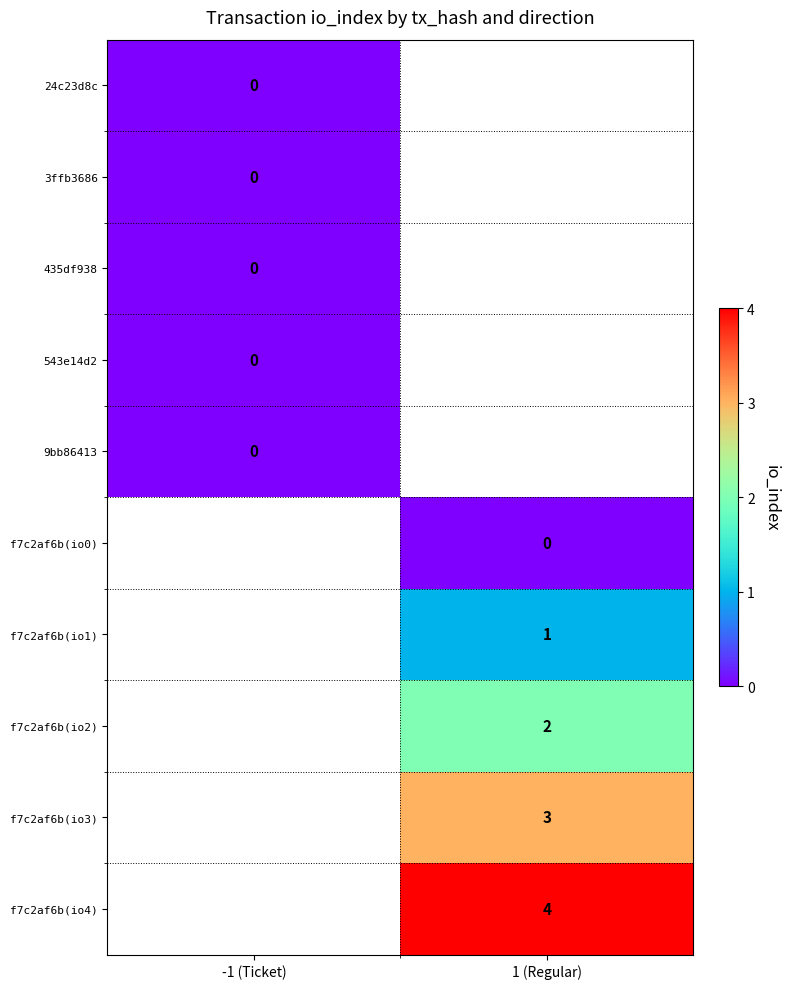

Is it true that f7c2af6b(io1) equals 1 at 1 (Regular)?

True